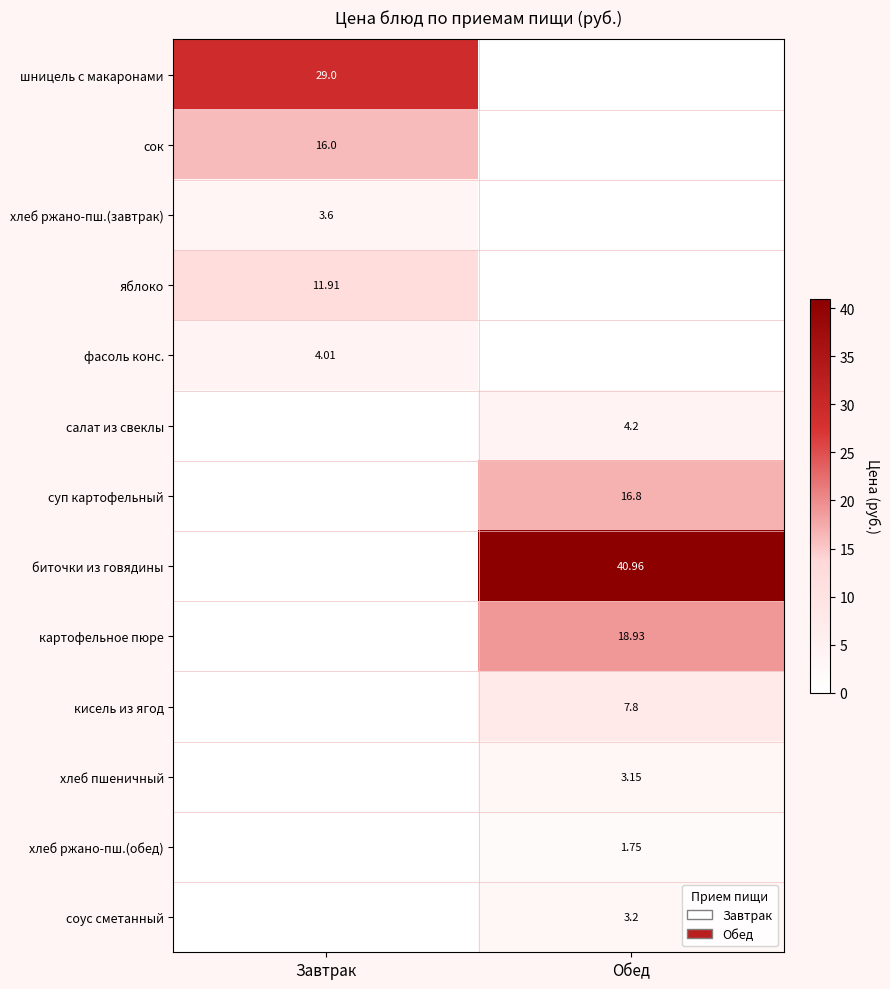

Rank the series by their maximum value, from lowest to highest.

хлеб ржано-пш.(обед), хлеб пшеничный, соус сметанный, хлеб ржано-пш.(завтрак), фасоль конс., салат из свеклы, кисель из ягод, яблоко, сок, суп картофельный, картофельное пюре, шницель с макаронами, биточки из говядины